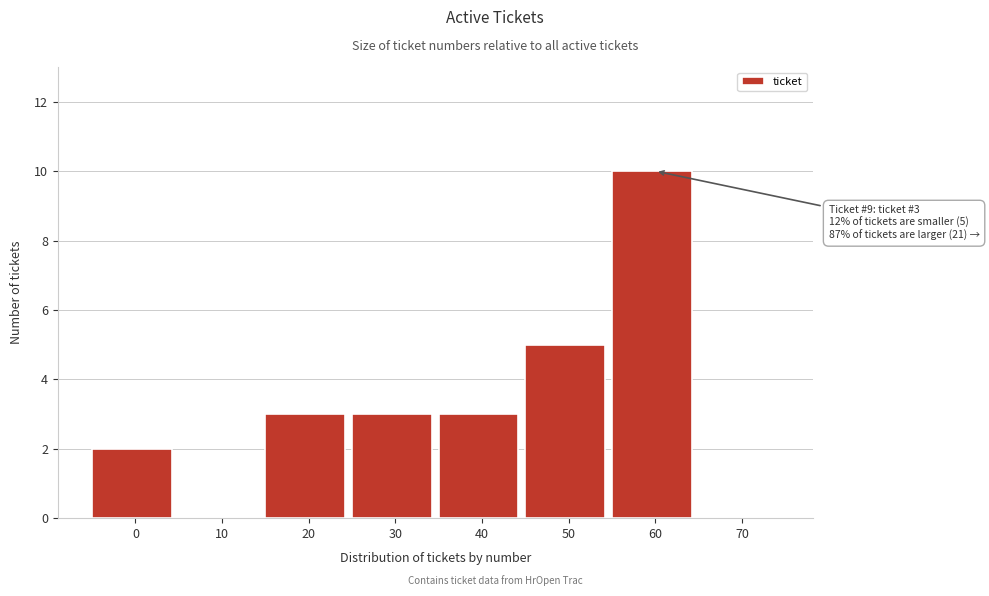

Reading left to right, transcribe all the data shown in this chart.

0=2	10=0	20=3	30=3	40=3	50=5	60=10	70=0